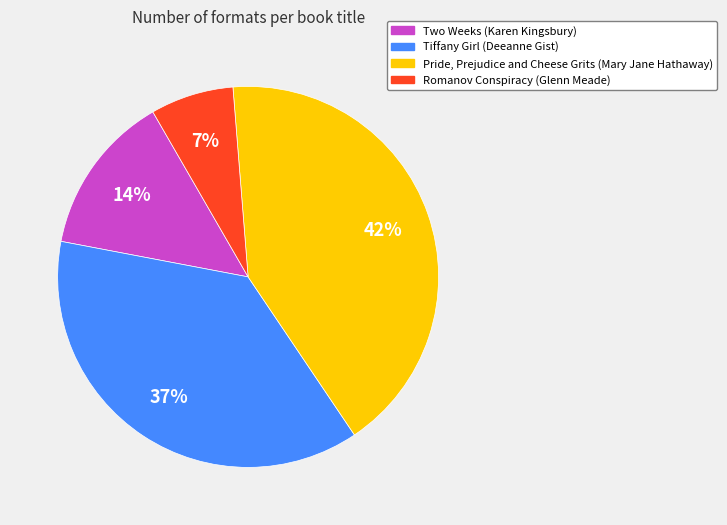

How many slices are in this pie chart?

4